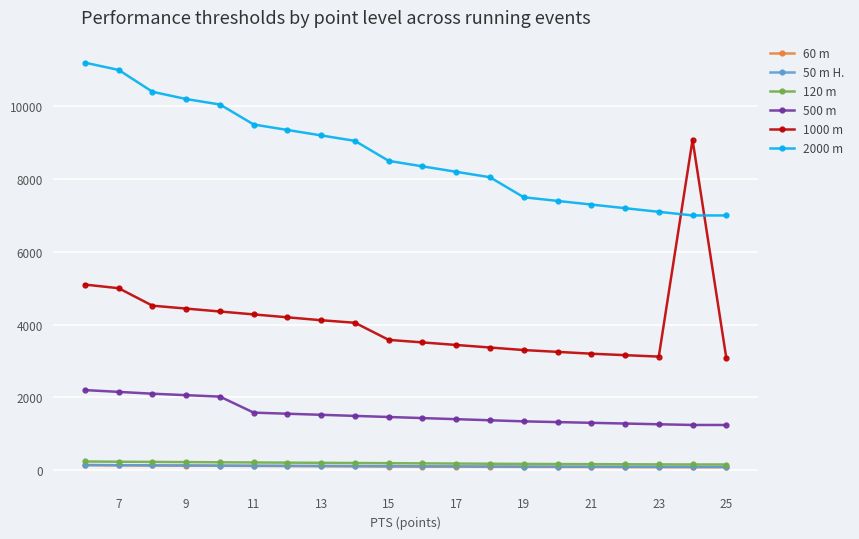

Which series has the largest range (max minus min)?

1000 m